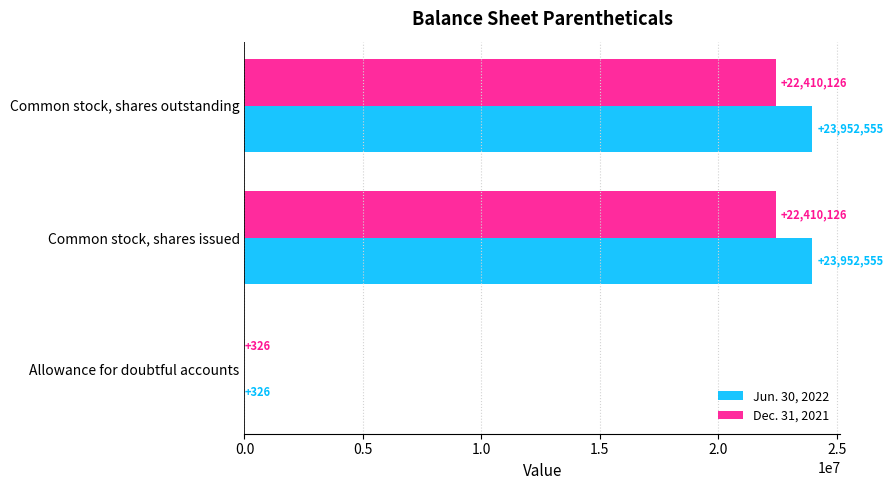

Which series changed the most between Allowance for doubtful accounts and Common stock, shares outstanding?

Jun. 30, 2022